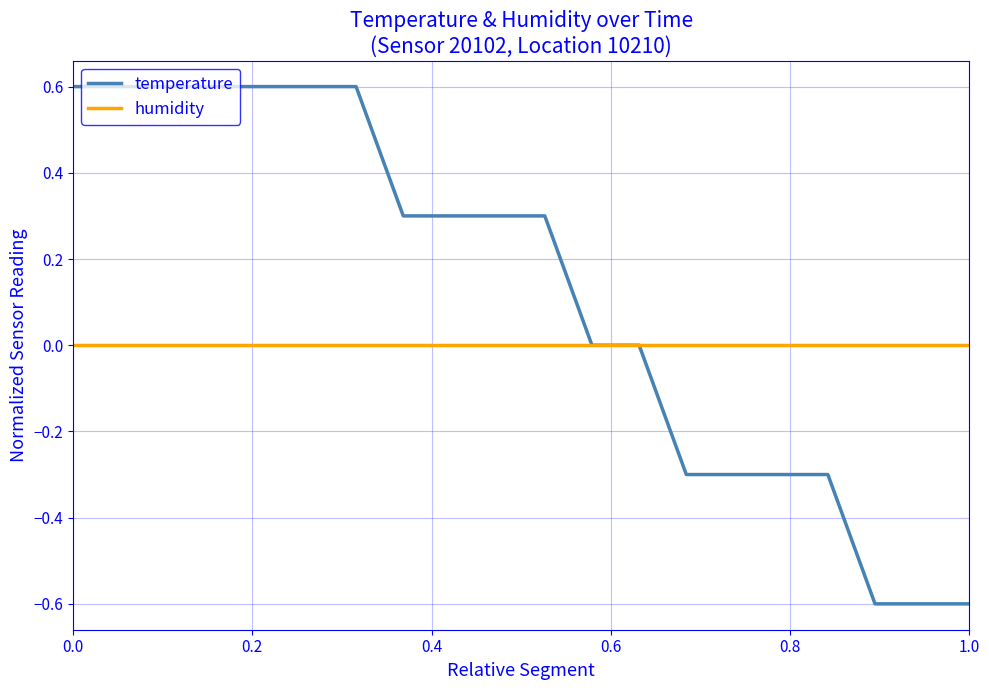

Which series has the largest total across all categories?

temperature